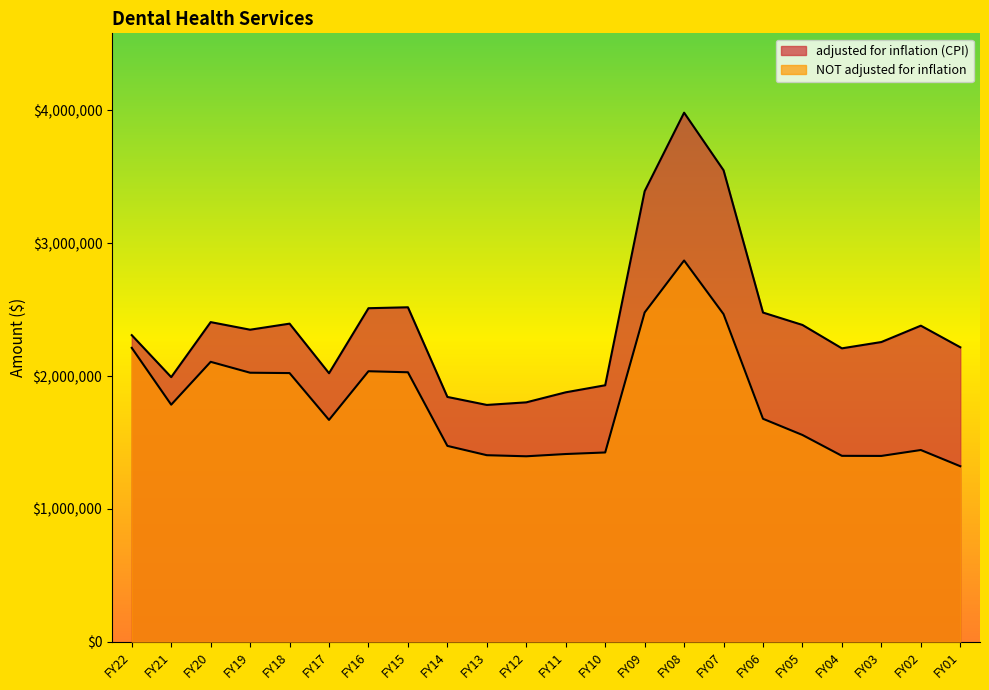

Where is adjusted for inflation (CPI) nearest to the value 2882800?

FY15